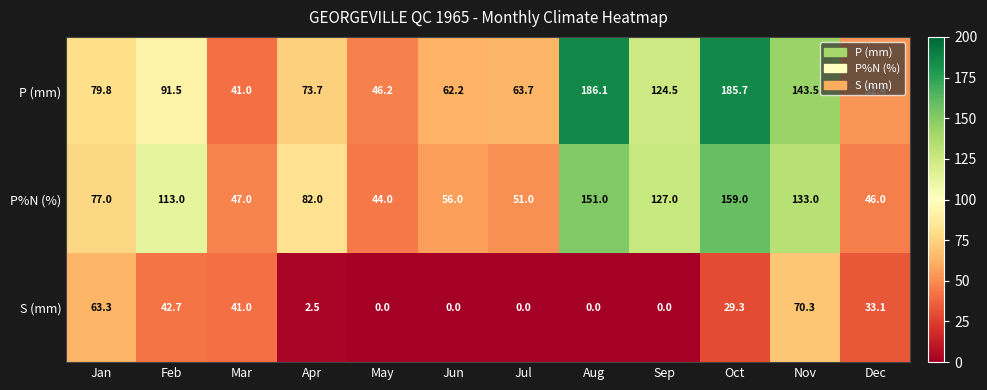

What is the greatest value displayed?

186.1